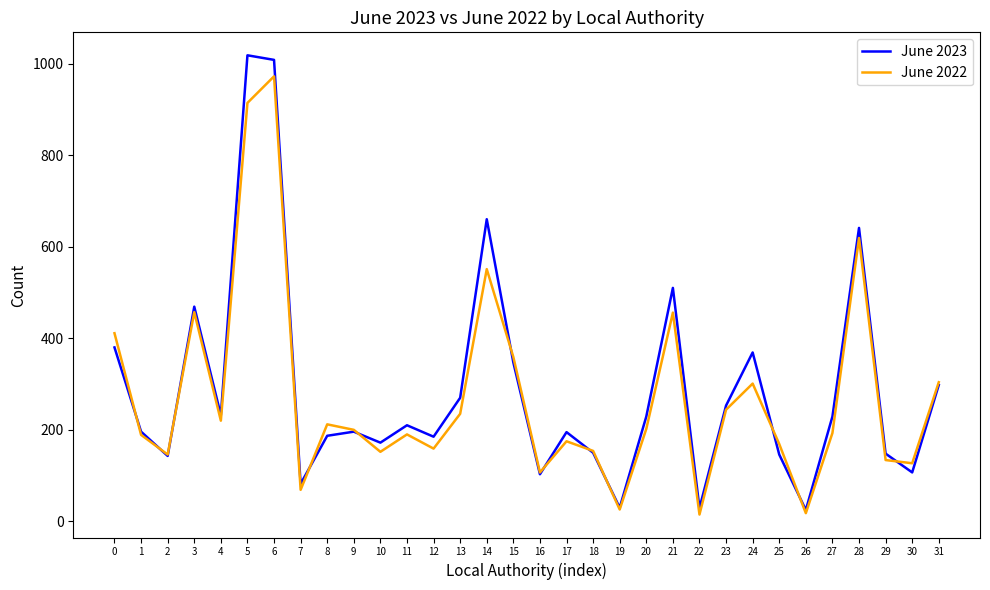

Between 2 and 6, which series saw the biggest shift?

June 2023